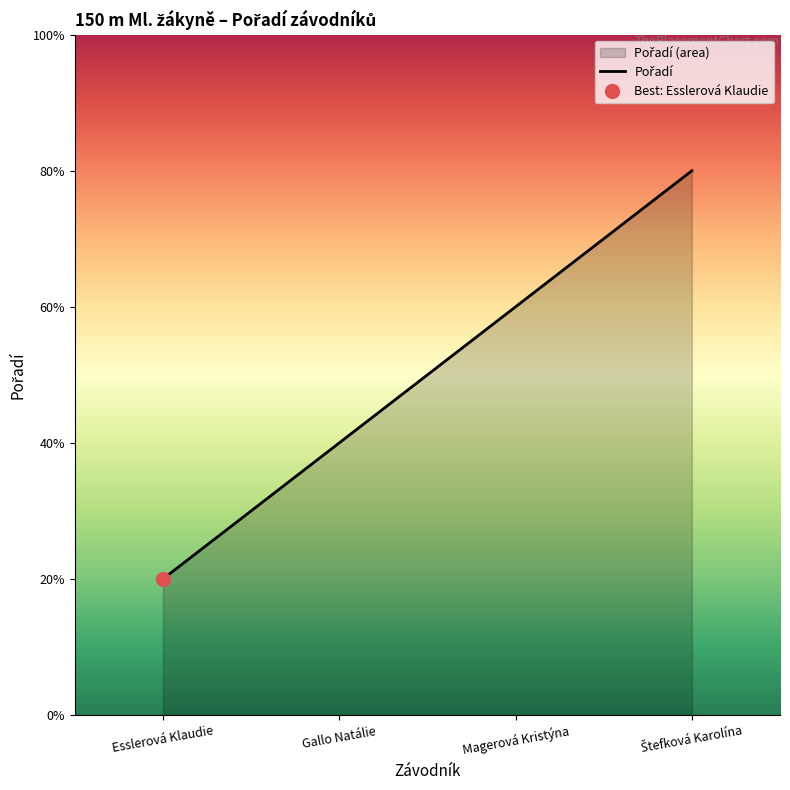

What is the average value?

2